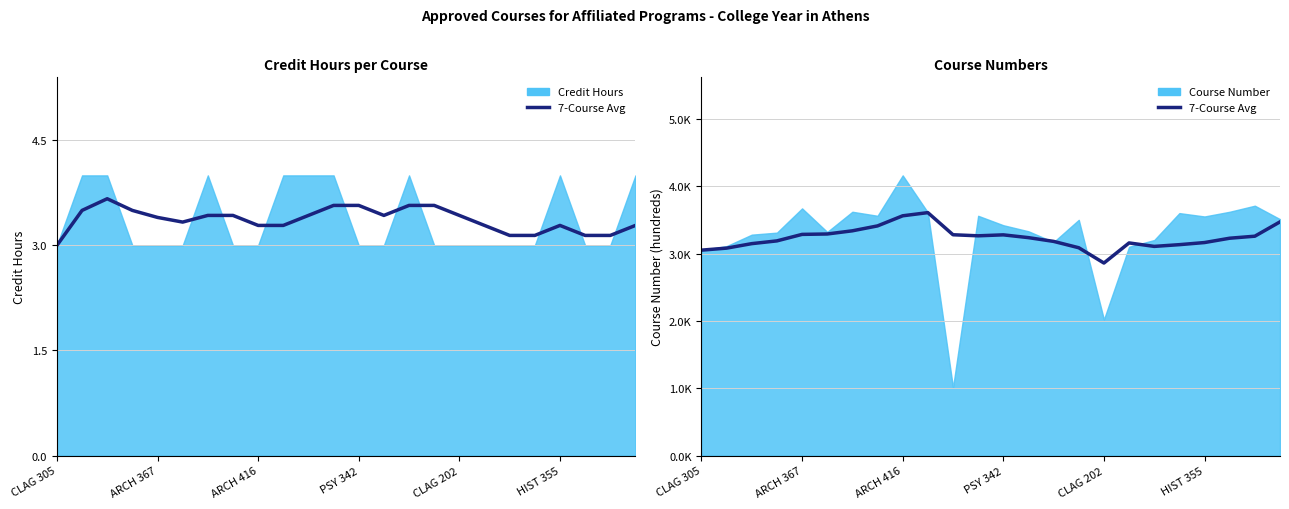

How many times do 7-Course Avg Credit Hrs and 7-Course Avg Num cross each other?

4